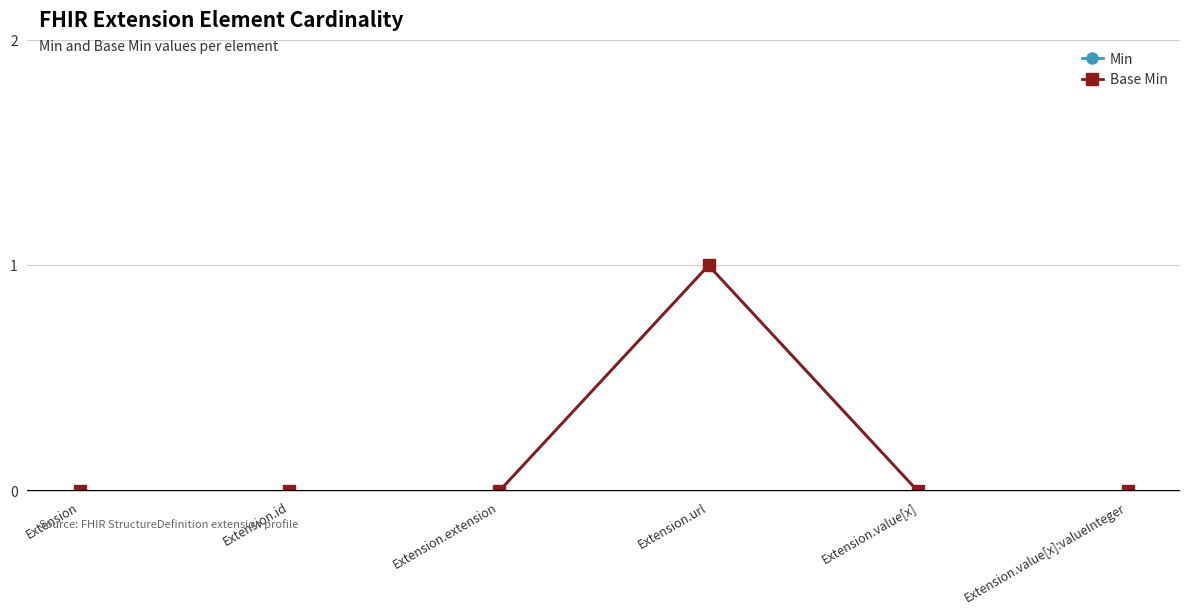

The value of Min at Extension.value[x] is 0. True or false?

True